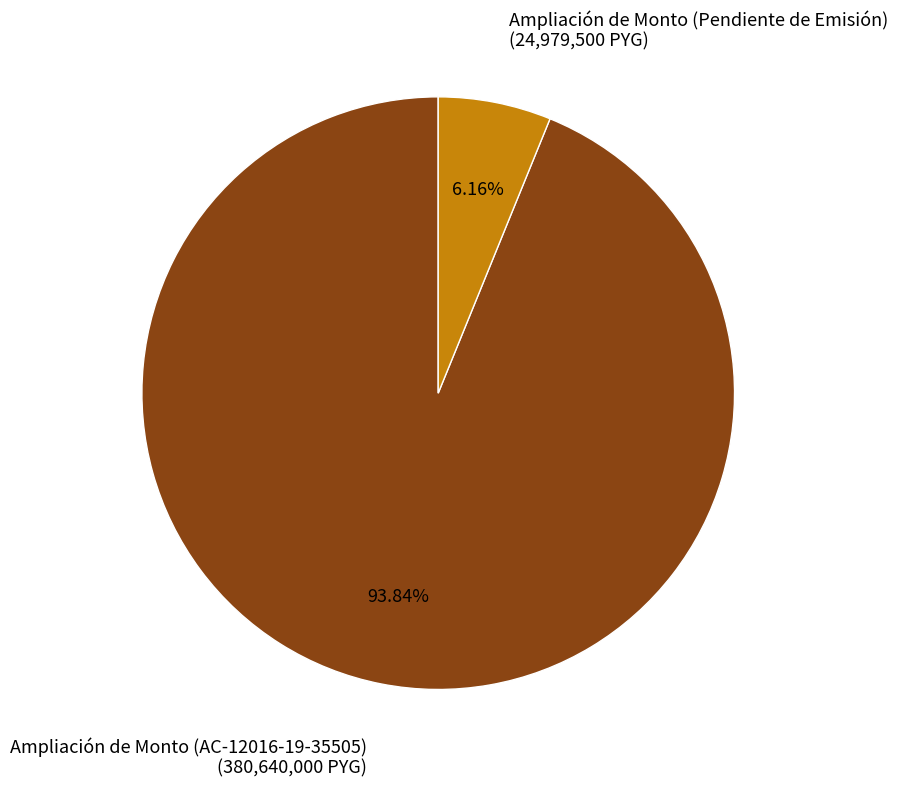

Is there any slice that represents more than half of the pie?

Yes